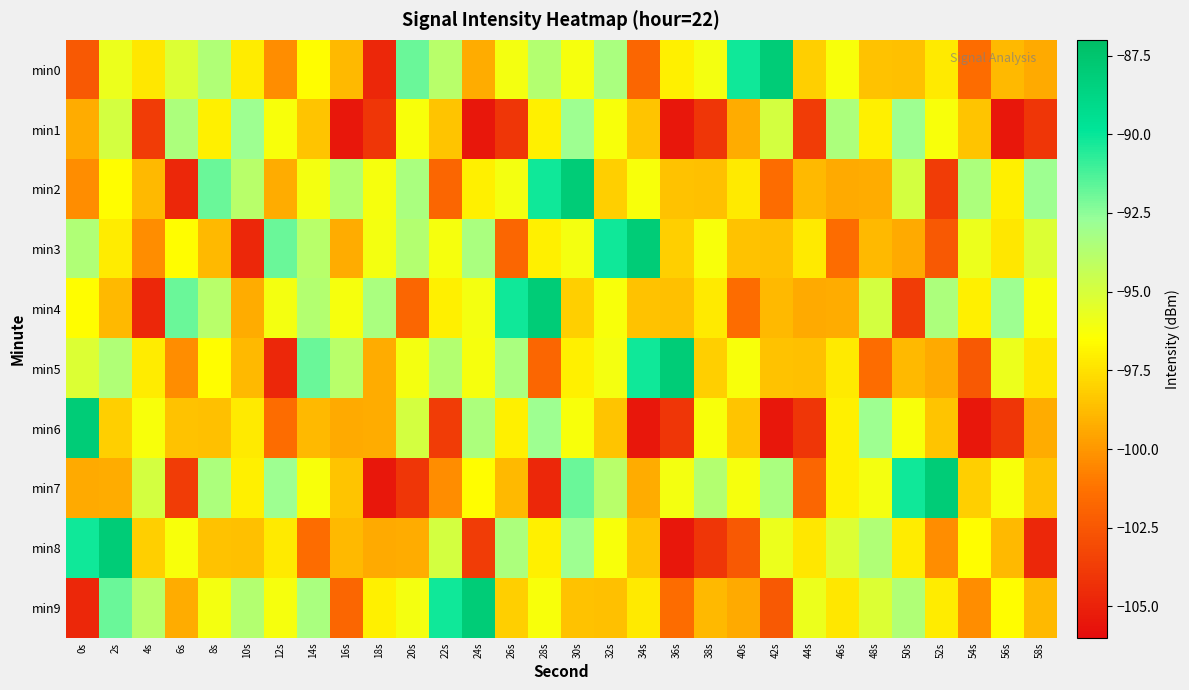

List the series in order of their peak value, lowest first.

min1, min0, min2, min3, min4, min5, min6, min7, min8, min9